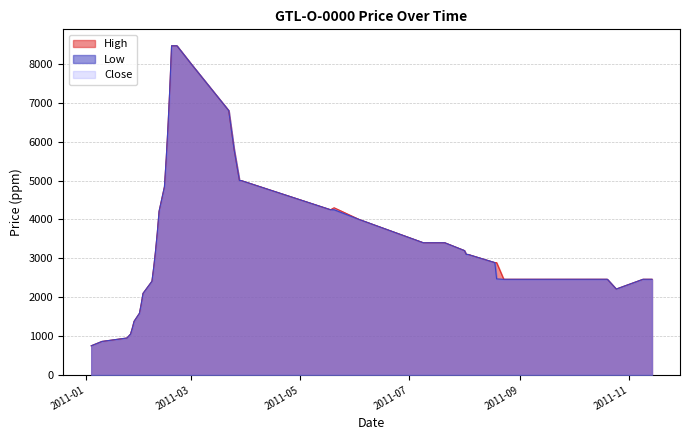

At which label does High reach its peak?

2011-02-18